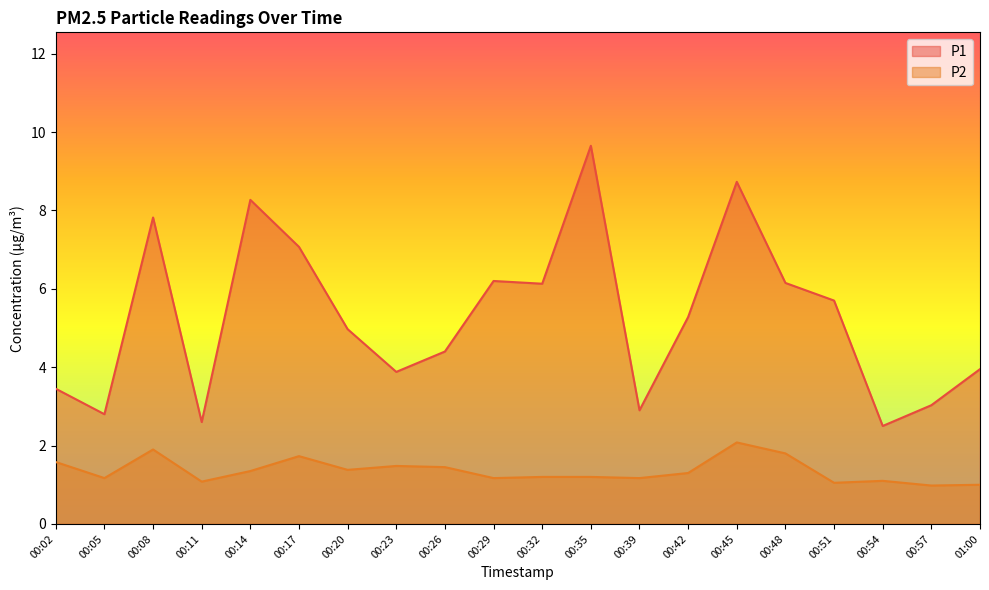

Rank the series by their average value, from lowest to highest.

P2, P1